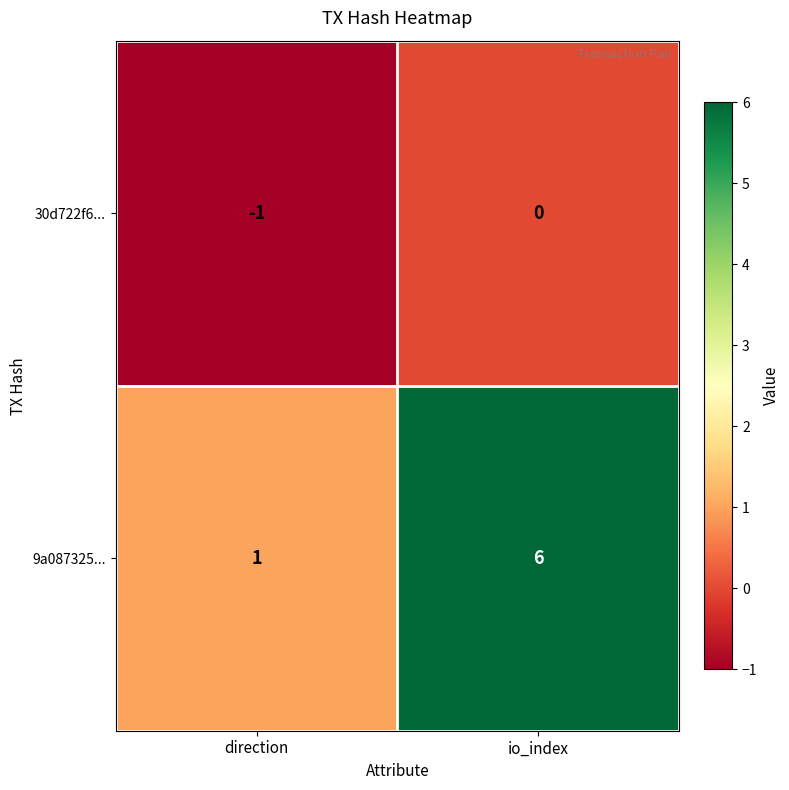

The 9a087325... series shows 2 at io_index. True or false?

False